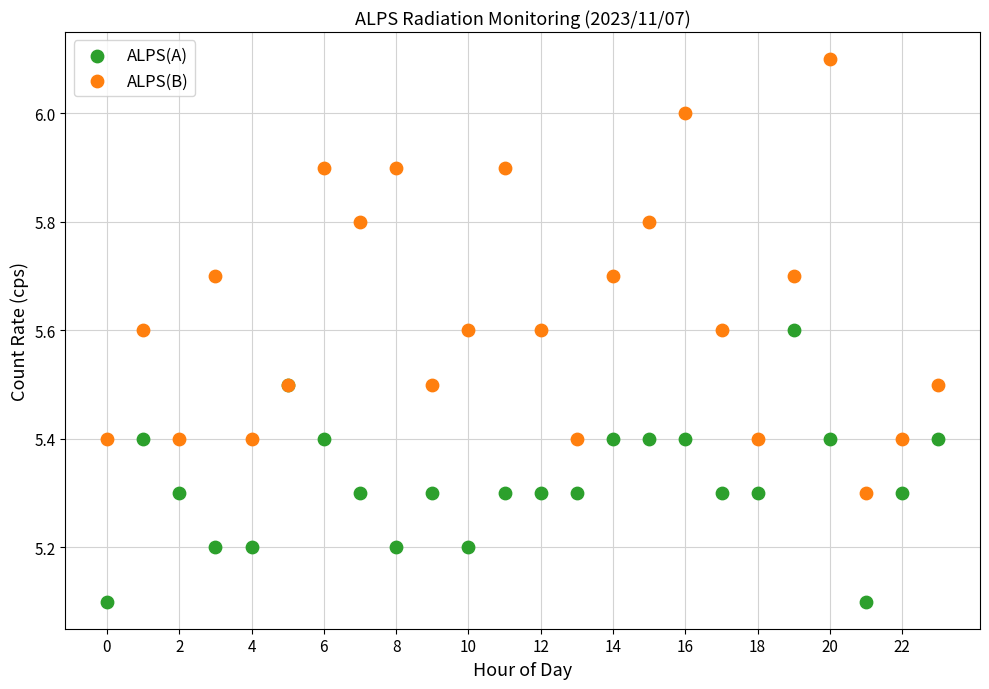

Which series reaches the minimum Y coordinate?

ALPS(A)